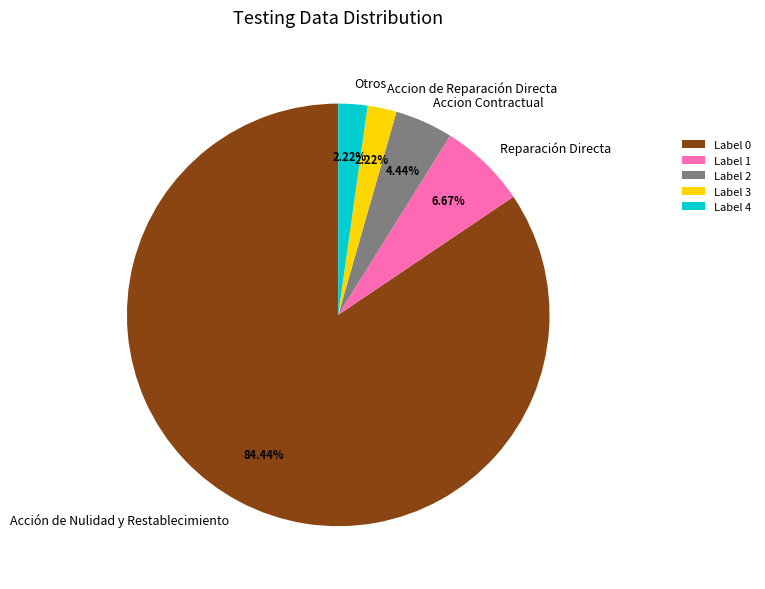

The Acción de Nulidad y Restablecimiento slice represents 84% of the pie. True or false?

True